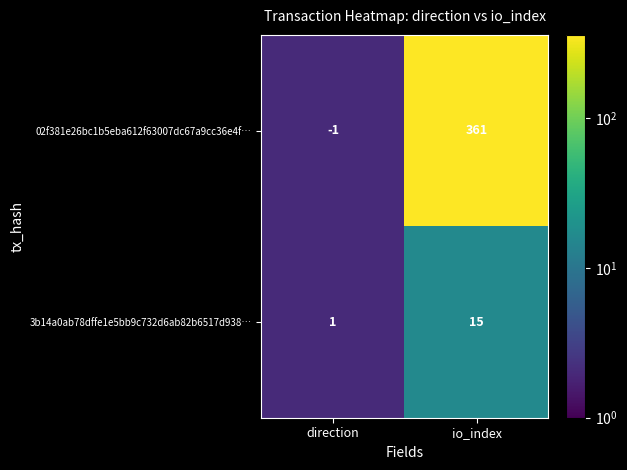

What is the difference between the highest and lowest values at io_index?

346